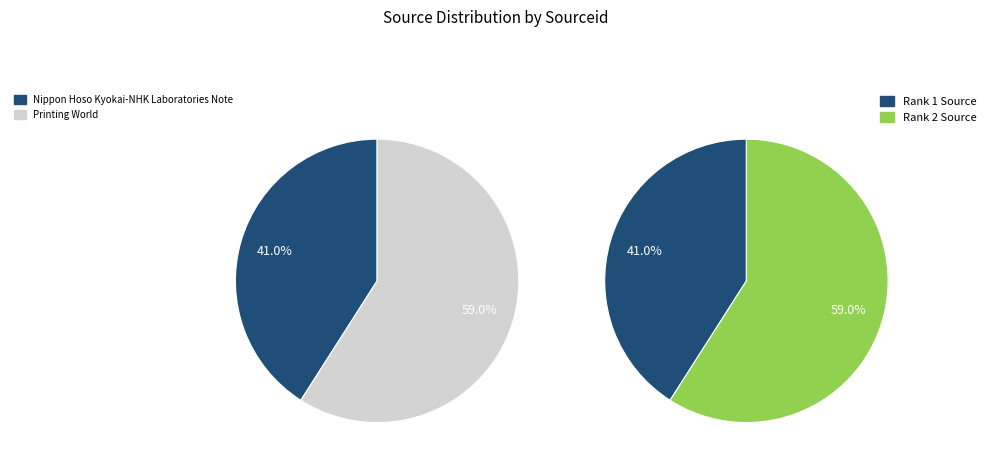

To the nearest percent, what is the combined percentage of Nippon Hoso Kyokai-NHK Laboratories Note and Printing World?

100%